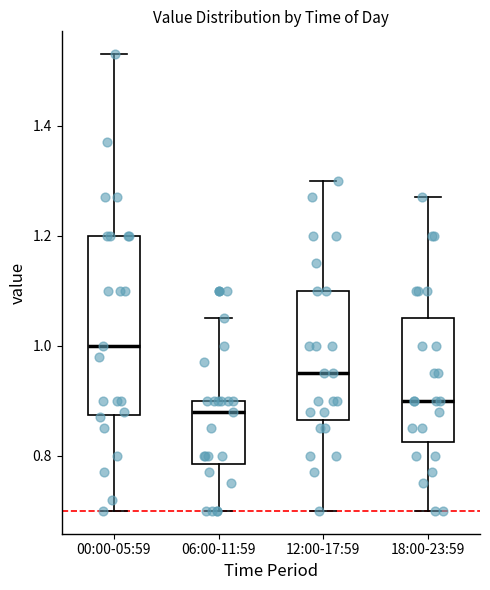

Which box's median line is the highest?

00:00-05:59